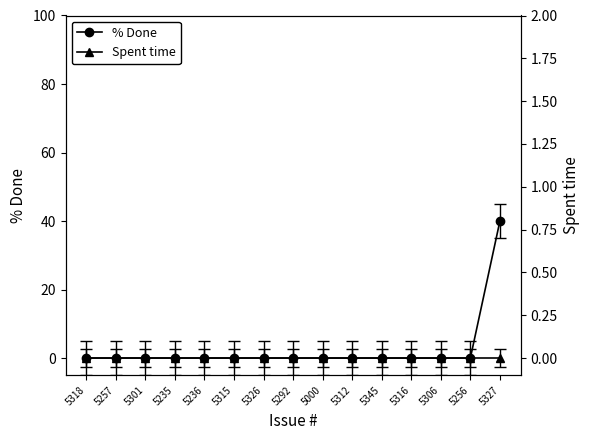

At which label is % Done closest to 20?

5318